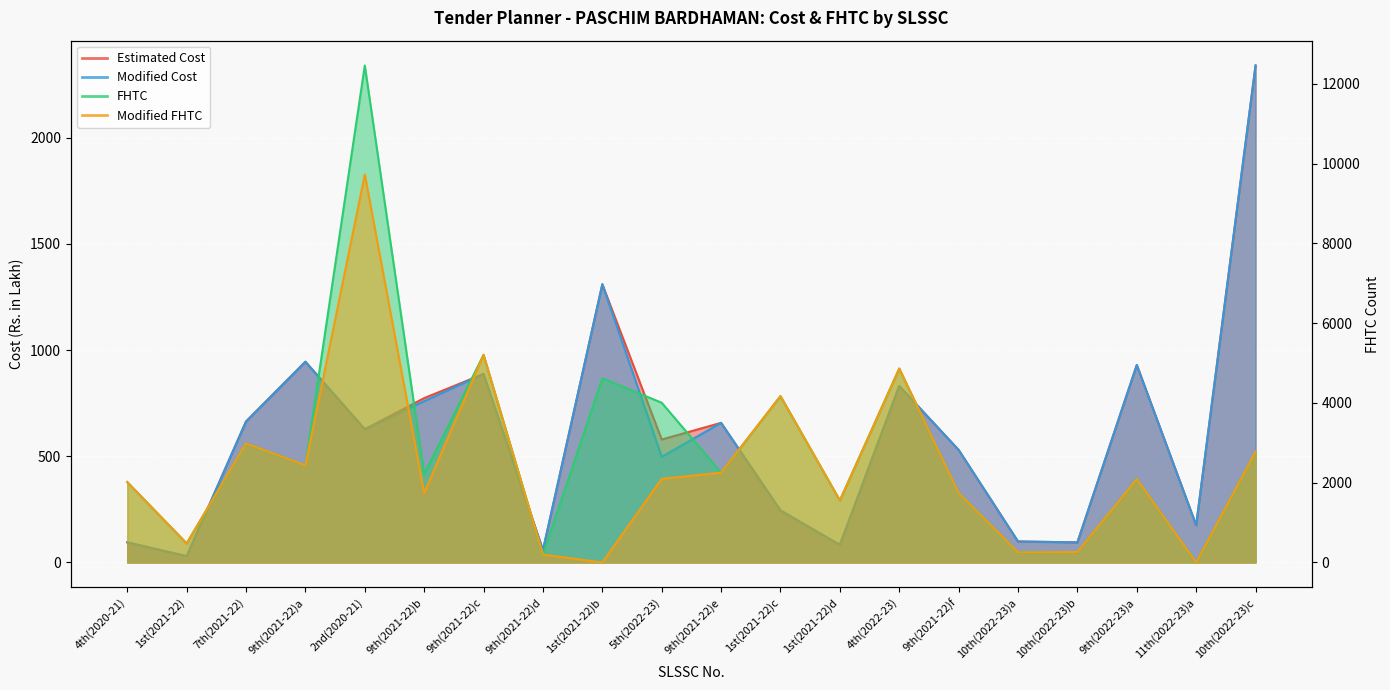

Where does the FHTC series first go above 2252?

7th(2021-22)